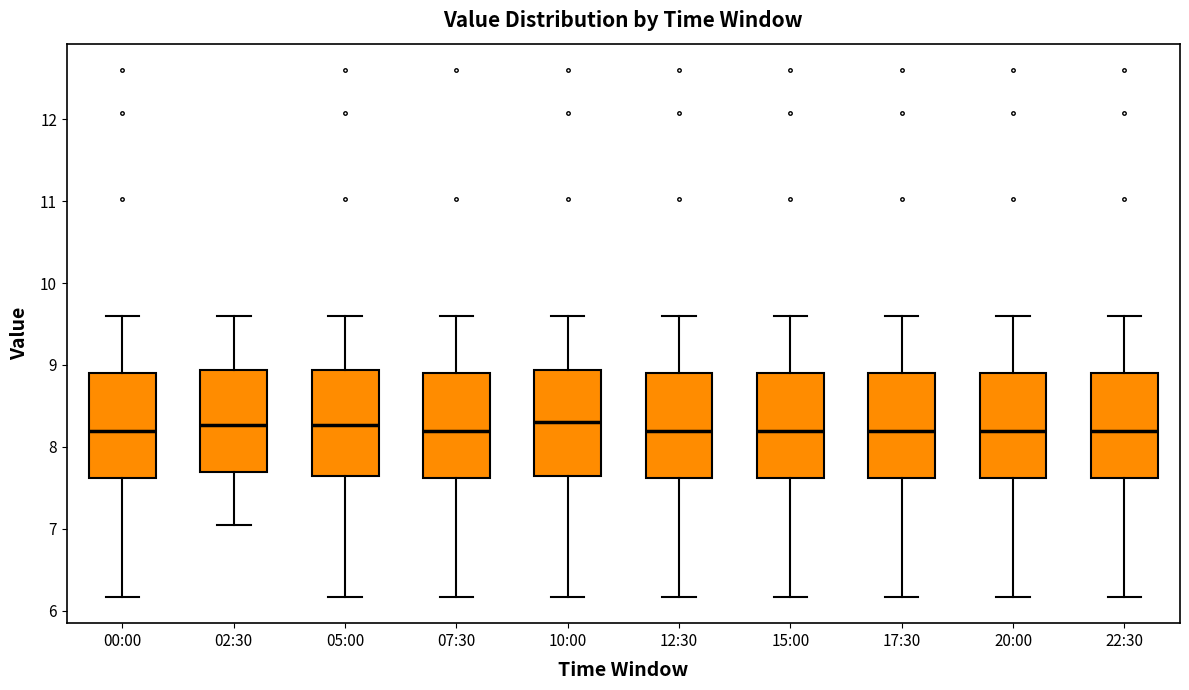

Reading left to right, transcribe this box plot: for each box, give where its median line is, the range the box spans, and where its two whiskers end, as read against the y-axis. The values are not printed on the chart, so give them approximately, as read against the axis.

00:00: median 8.2, box 7.6 to 8.9, whiskers 6.2 to 9.6
02:30: median 8.3, box 7.7 to 8.9, whiskers 7.1 to 9.6
05:00: median 8.3, box 7.6 to 8.9, whiskers 6.2 to 9.6
07:30: median 8.2, box 7.6 to 8.9, whiskers 6.2 to 9.6
10:00: median 8.3, box 7.6 to 8.9, whiskers 6.2 to 9.6
12:30: median 8.2, box 7.6 to 8.9, whiskers 6.2 to 9.6
15:00: median 8.2, box 7.6 to 8.9, whiskers 6.2 to 9.6
17:30: median 8.2, box 7.6 to 8.9, whiskers 6.2 to 9.6
20:00: median 8.2, box 7.6 to 8.9, whiskers 6.2 to 9.6
22:30: median 8.2, box 7.6 to 8.9, whiskers 6.2 to 9.6